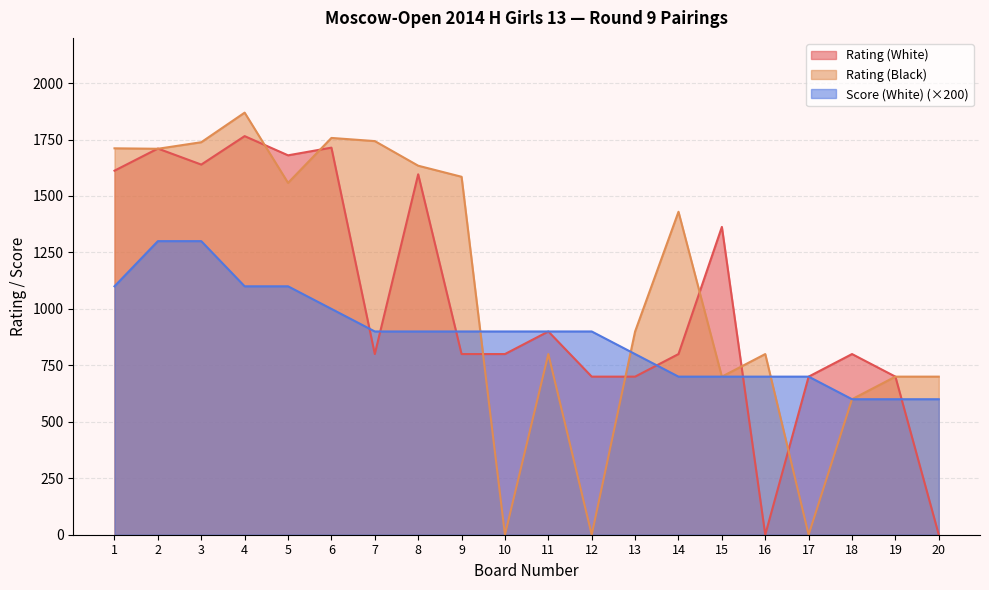

How many values in Rating (White) are above zero?

18